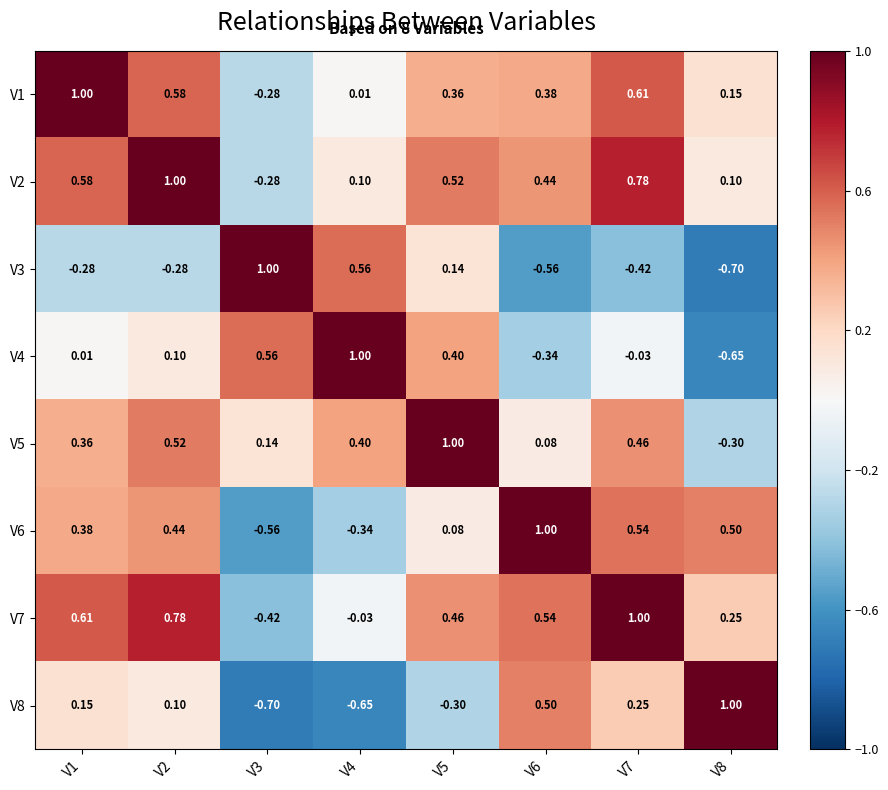

How many distinct data groups are displayed?

8